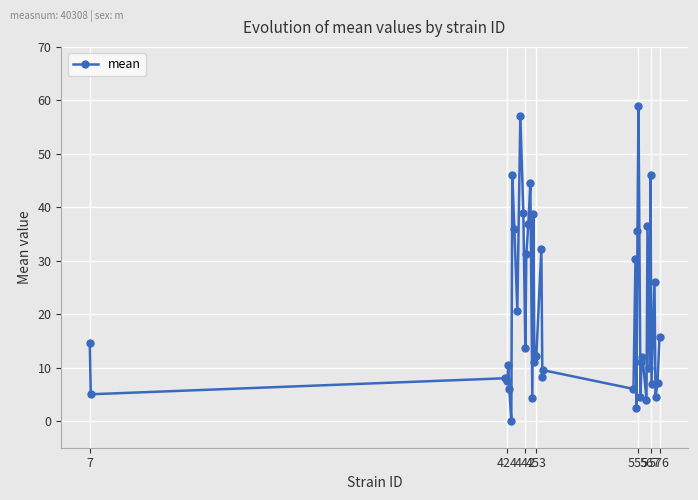

What is the value of the 26th point from the left?

2.5